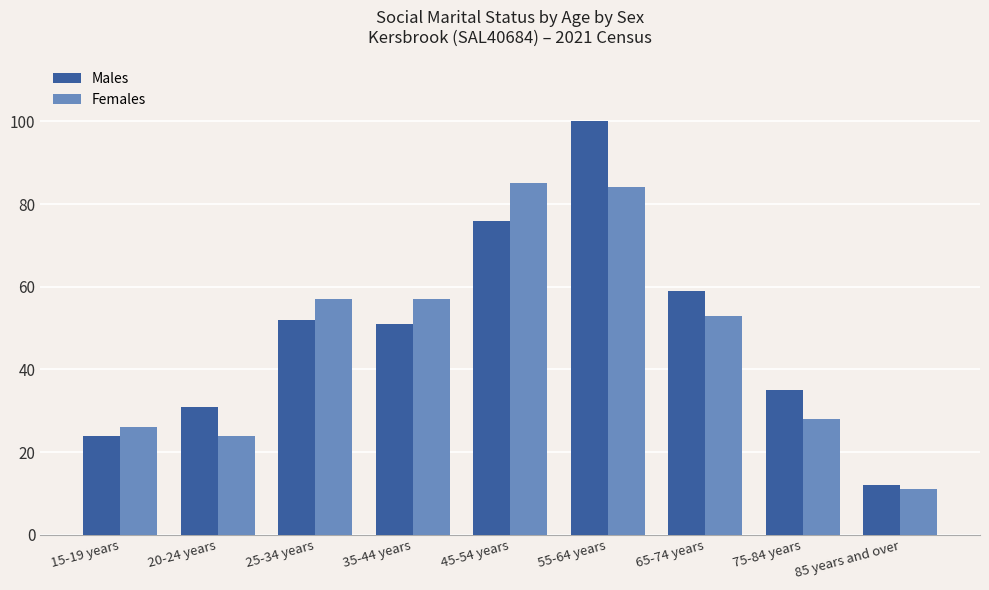

Which label corresponds to the smallest value in the chart?

85 years and over